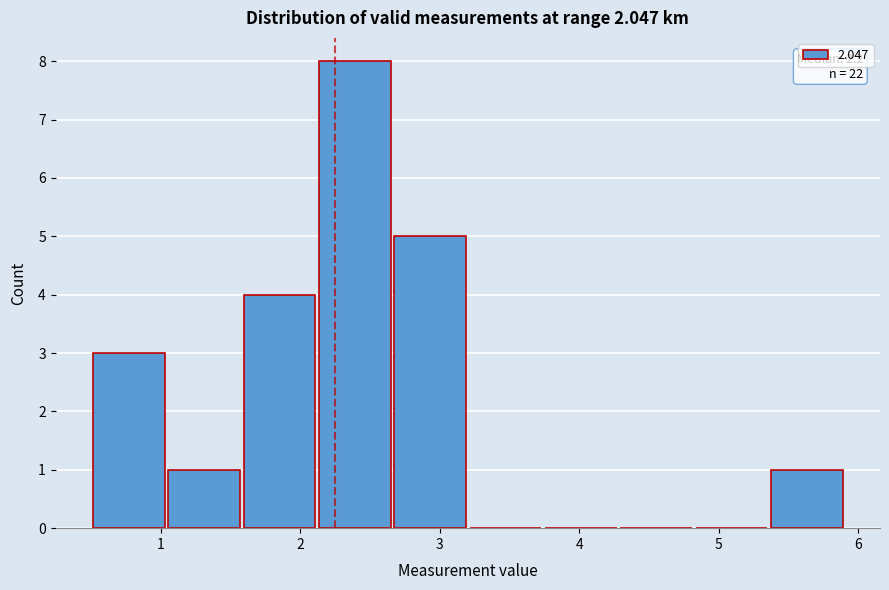

Which range on the x-axis has the tallest bar?

2.12 to 2.66